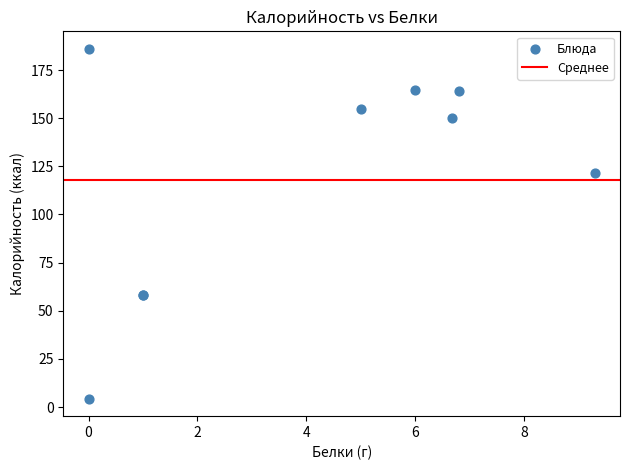

What Y value in the scatter plot is closest to 95?

121.3